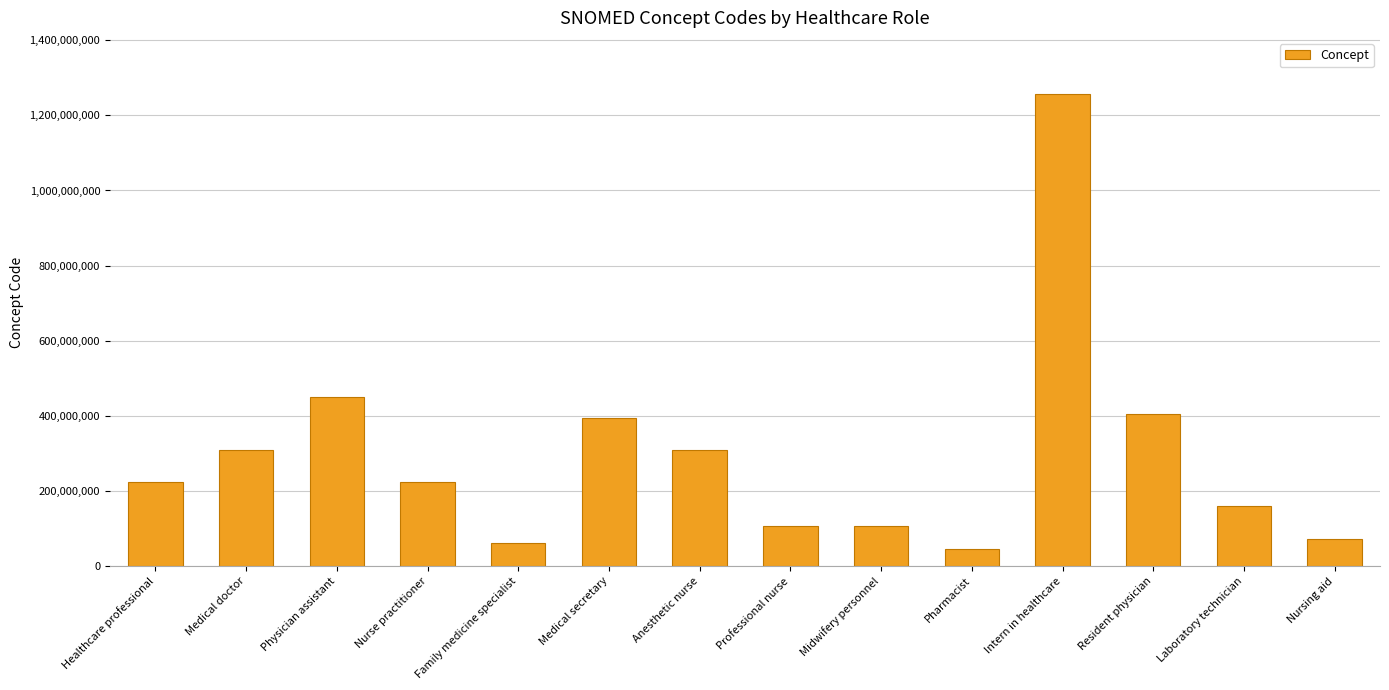

What is the difference between the values at Pharmacist and Intern in healthcare?

1209262000